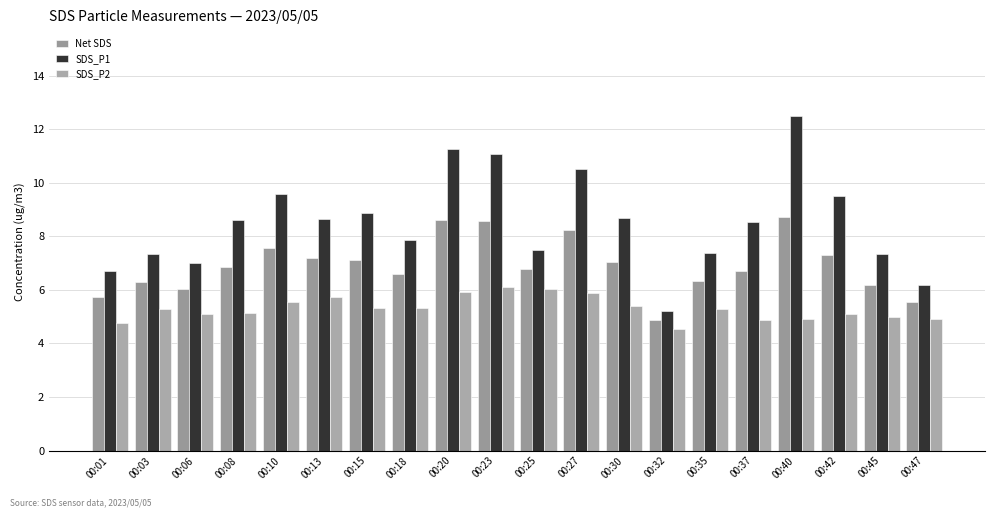

Which series has the widest spread of values?

SDS_P1